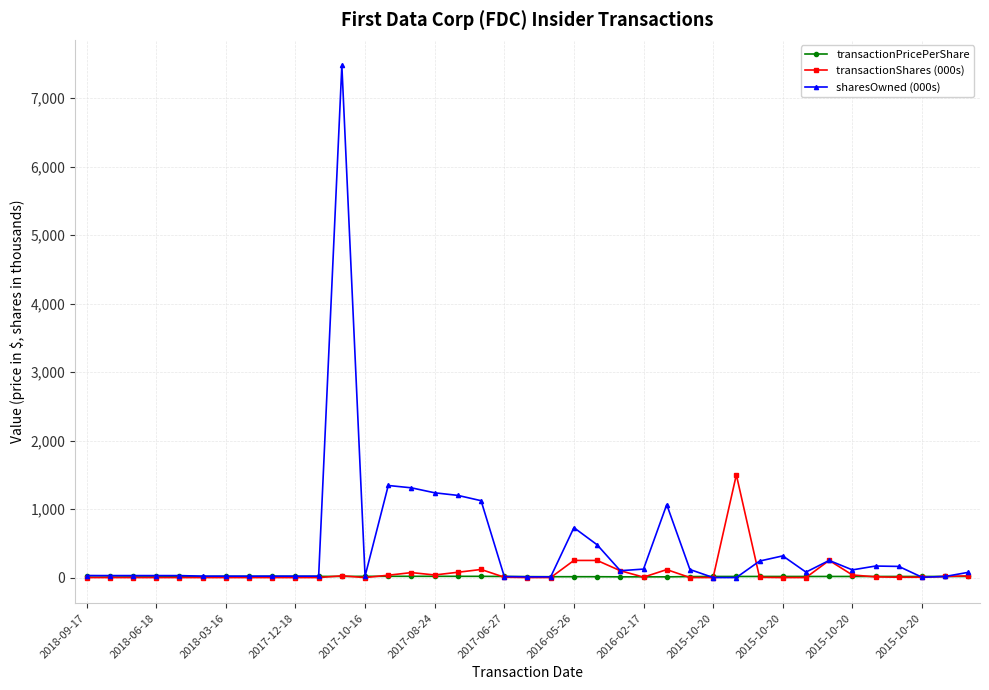

Is this an area chart (filled region under the line)?

No